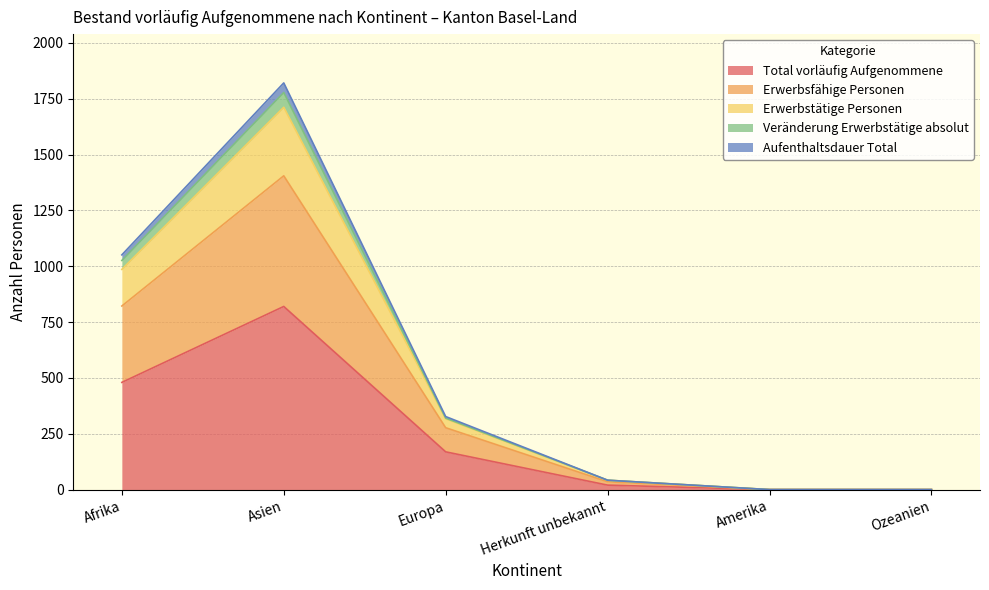

Which category has the highest value in the Total vorläufig Aufgenommene series?

Asien